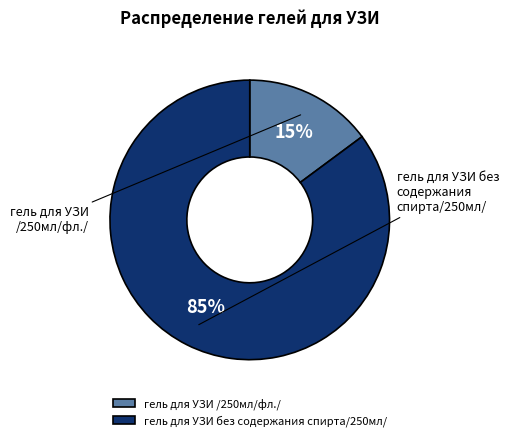

Is the sum of гель для УЗИ без содержания спирта/250мл/ and гель для УЗИ /250мл/фл./ greater than half?

Yes